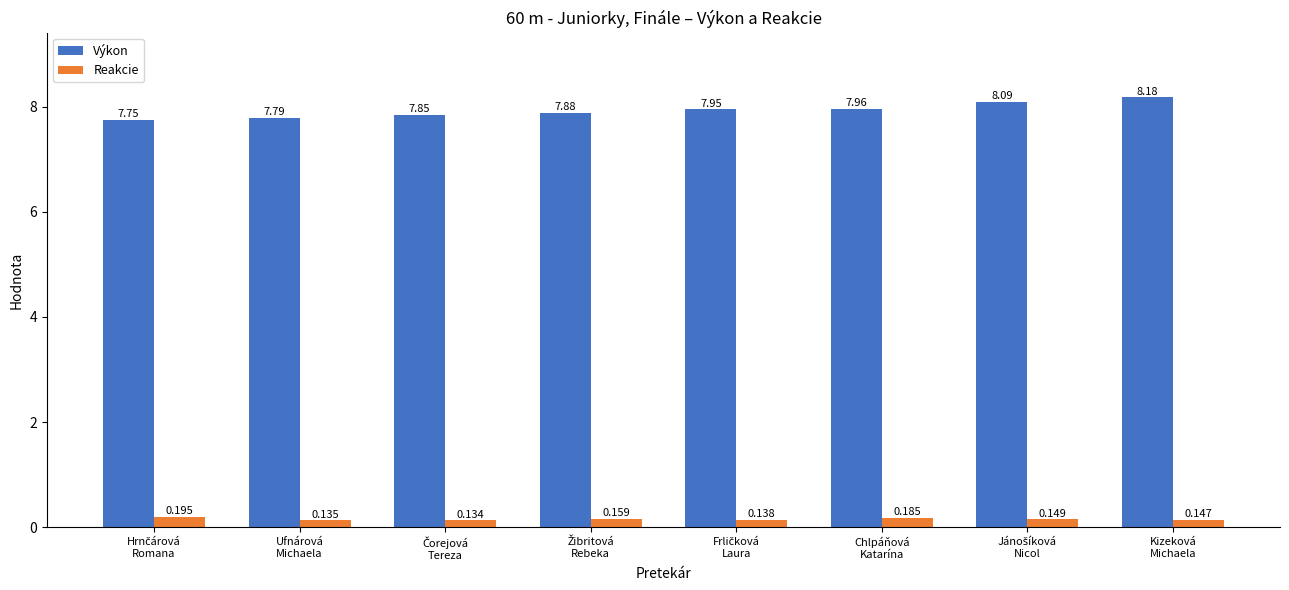

List the series in order of their overall mean, highest first.

Výkon, Reakcie